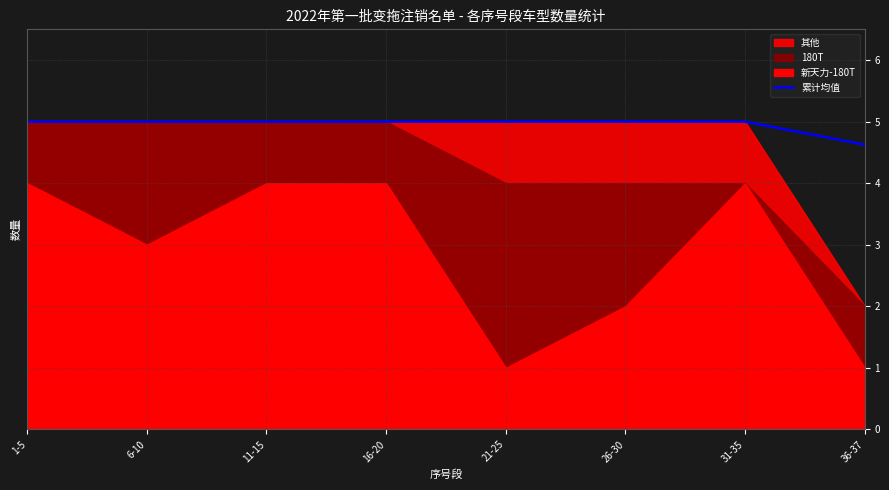

Which category has the lowest value across all series?

36-37